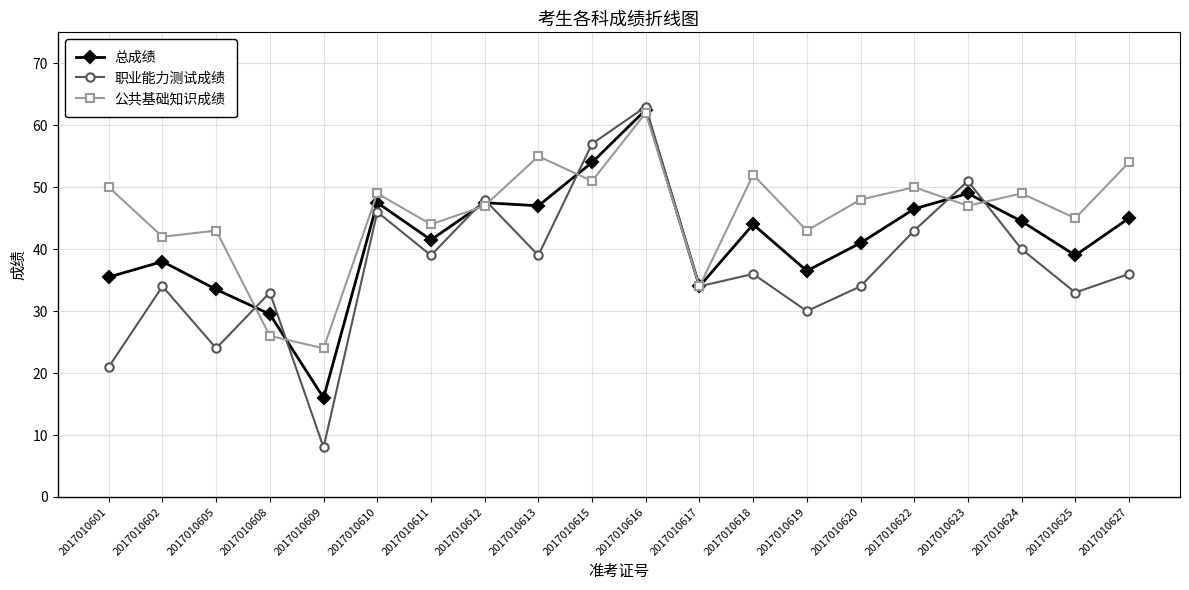

In 公共基础知识成绩, how many points are lower than both neighbors (excluding endpoints)?

8